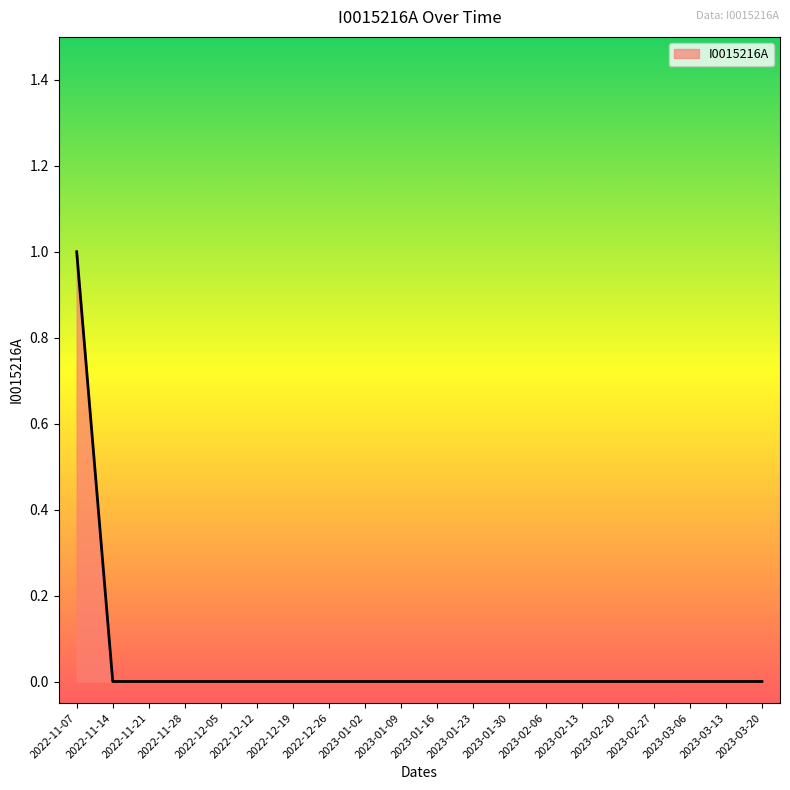

What position from the left is 2023-02-20?

16